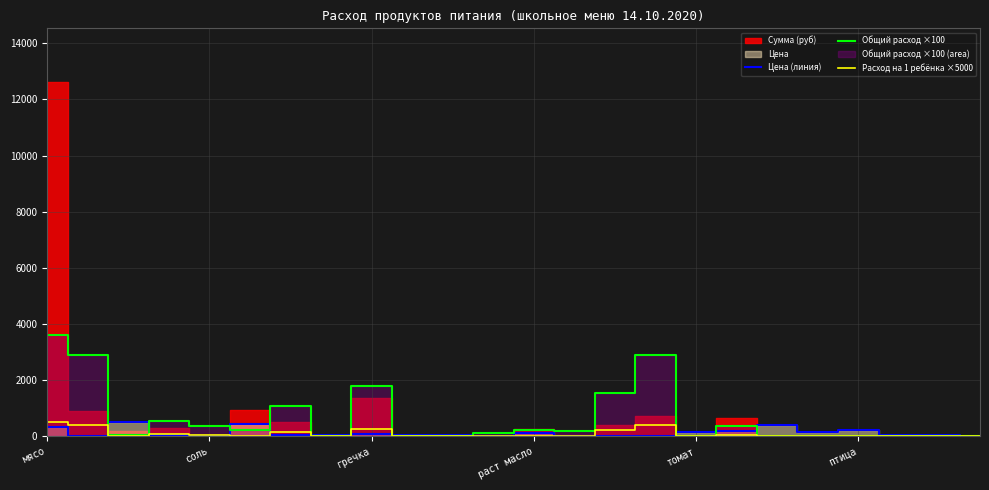

The value of Общий расход ×100 at 11 is 108.3. True or false?

True